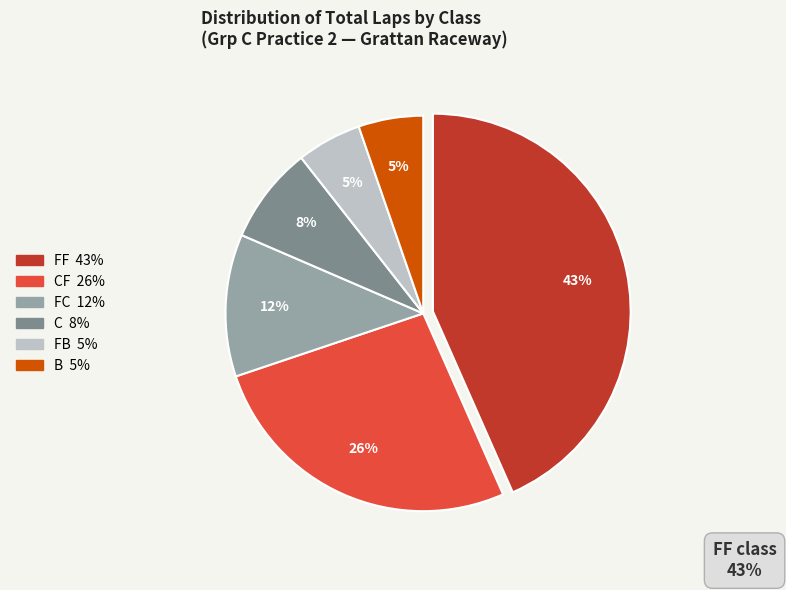

To the nearest percent, what is the difference between the largest and smallest slice percentages?

38%